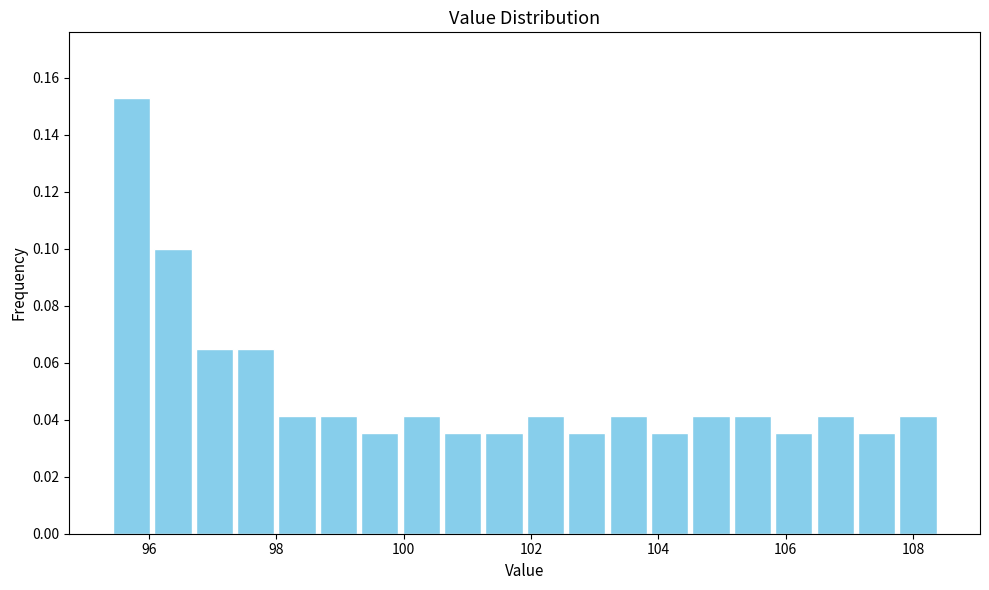

Read against the x-axis, roughly where is the centre of the tallest bar?

95.8